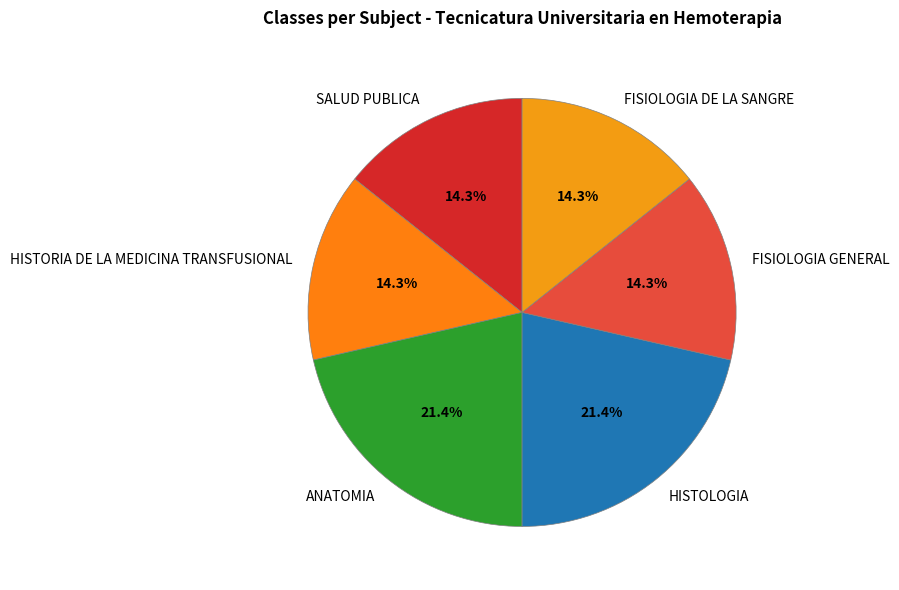

What is the total percentage of HISTOLOGIA and HISTORIA DE LA MEDICINA TRANSFUSIONAL?

35.7%